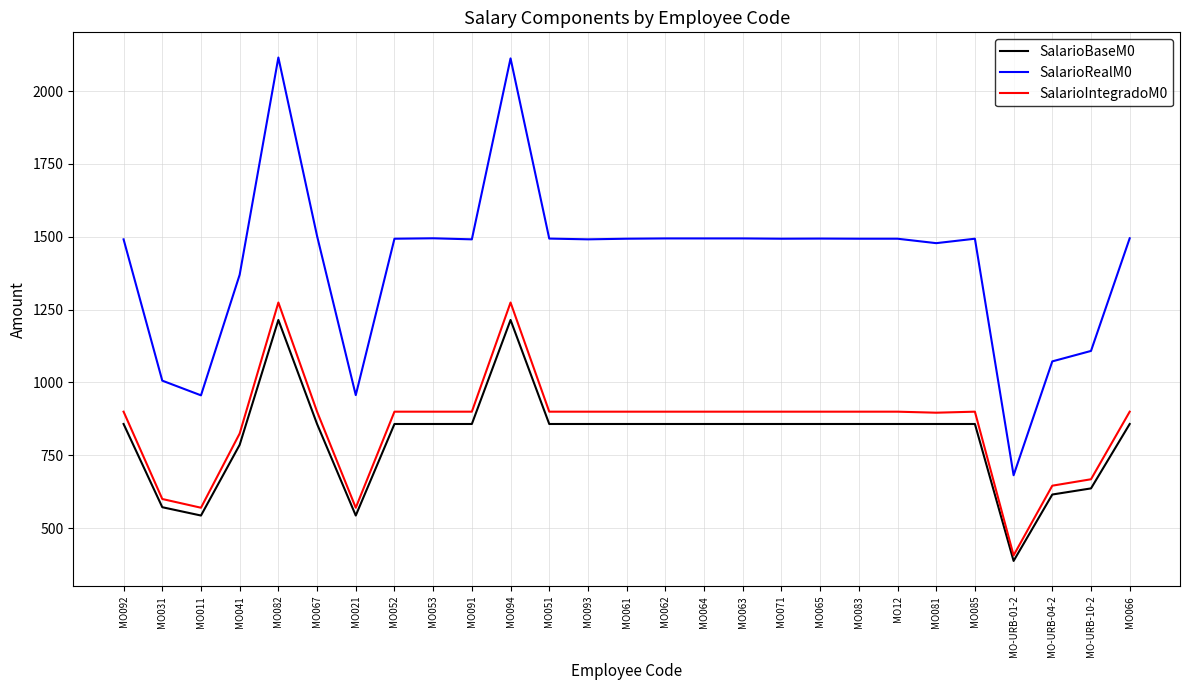

What is the difference between the highest and lowest values at MO-URB-10-2?

472.0